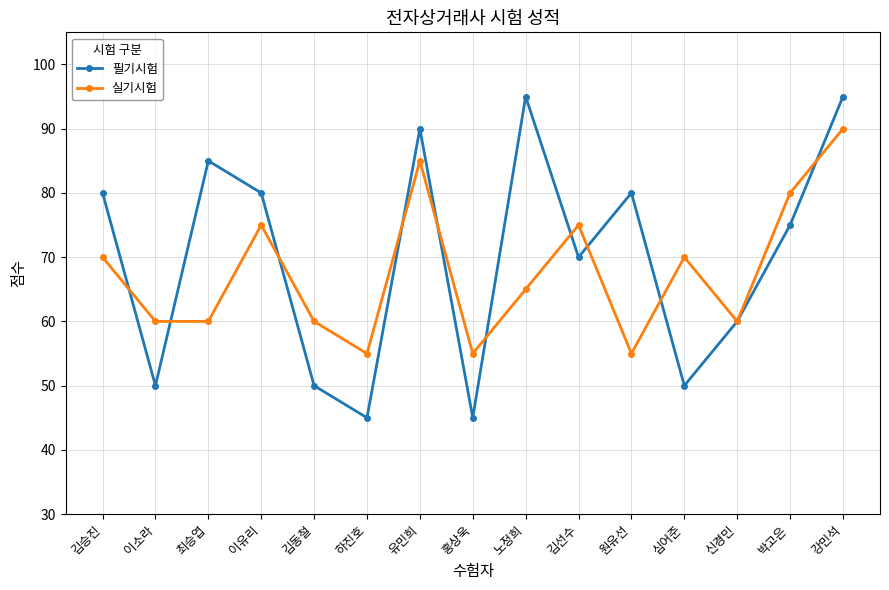

What is the average value of the 필기시험 series?

70